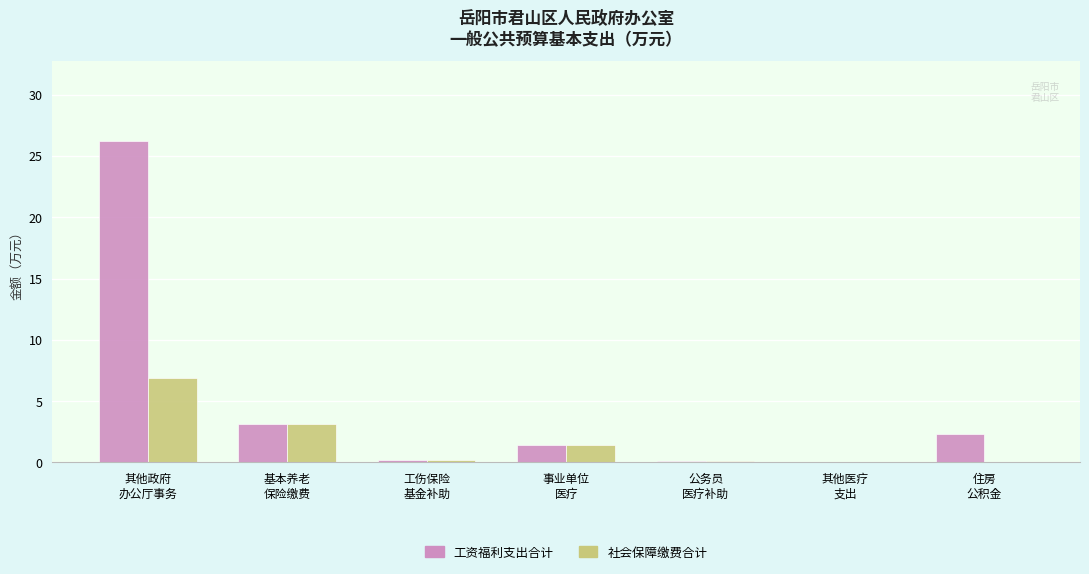

How many values in the 工资福利支出合计 series exceed 1?

4